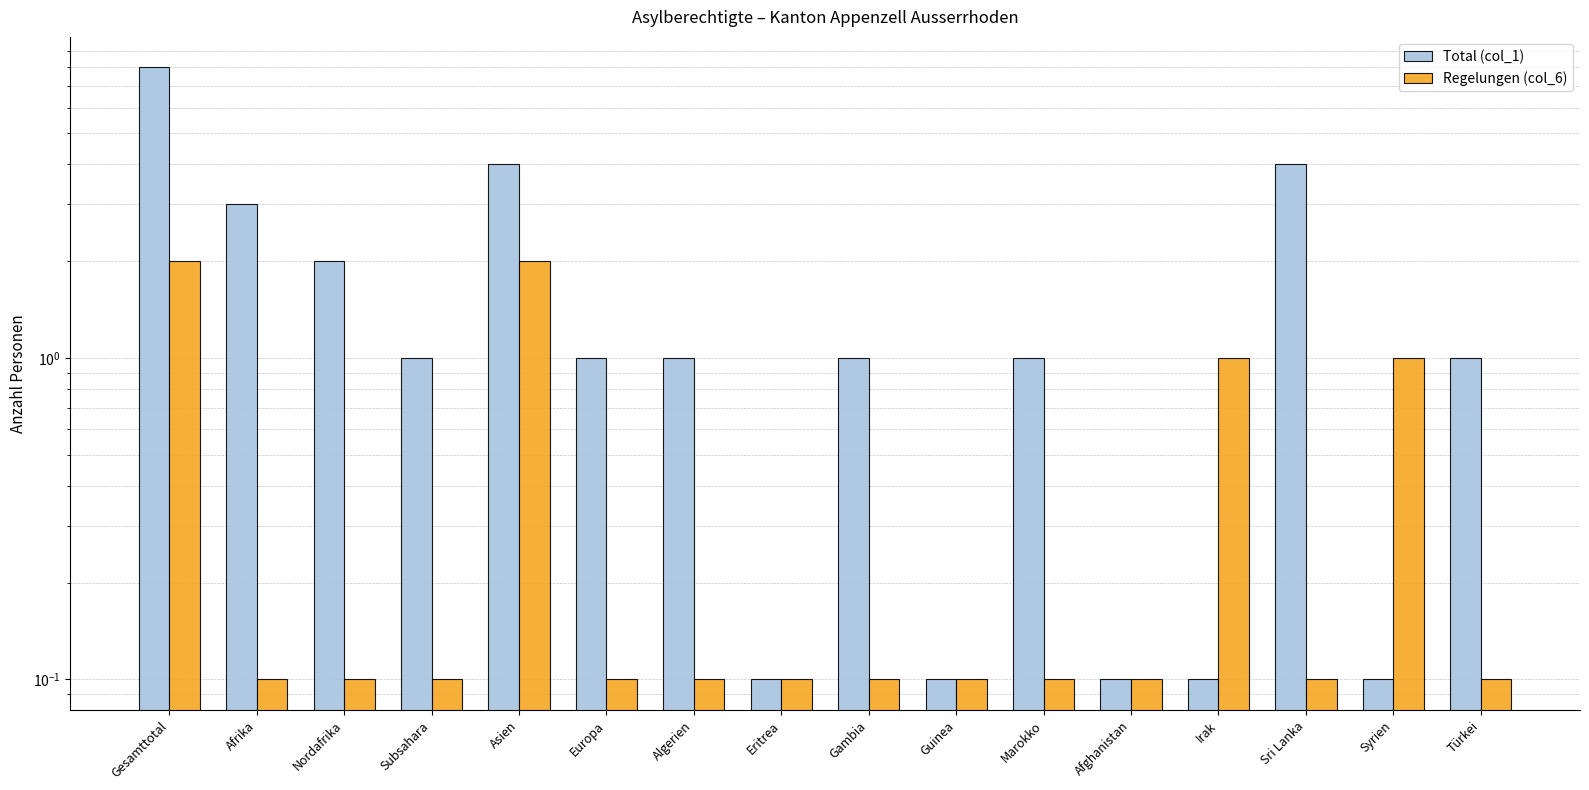

What is the value of the Regelungen (col_6) bar at the 8th from the left?

0.1